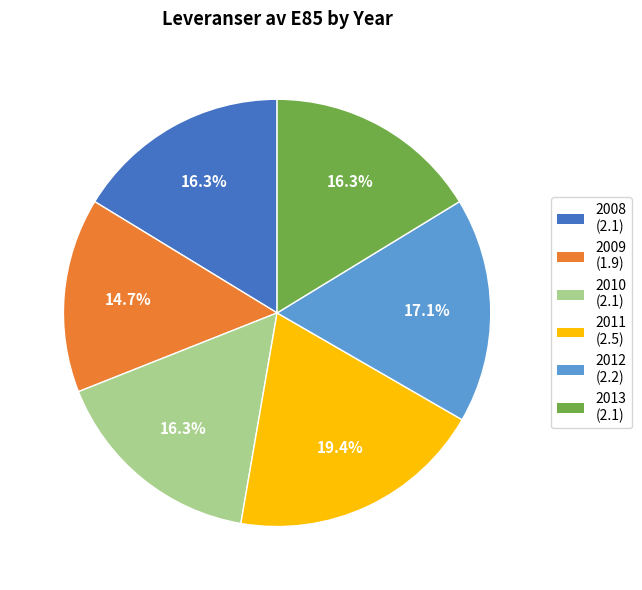

The 2008 slice represents 16% of the pie. True or false?

True